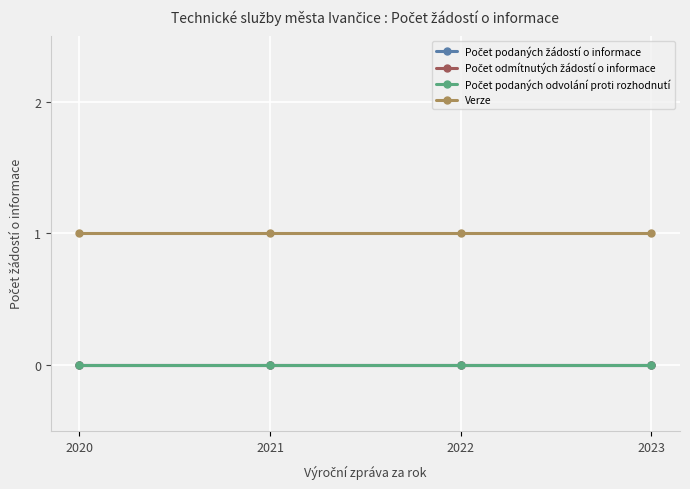

At which label is Počet podaných odvolání proti rozhodnutí closest to 0?

2020